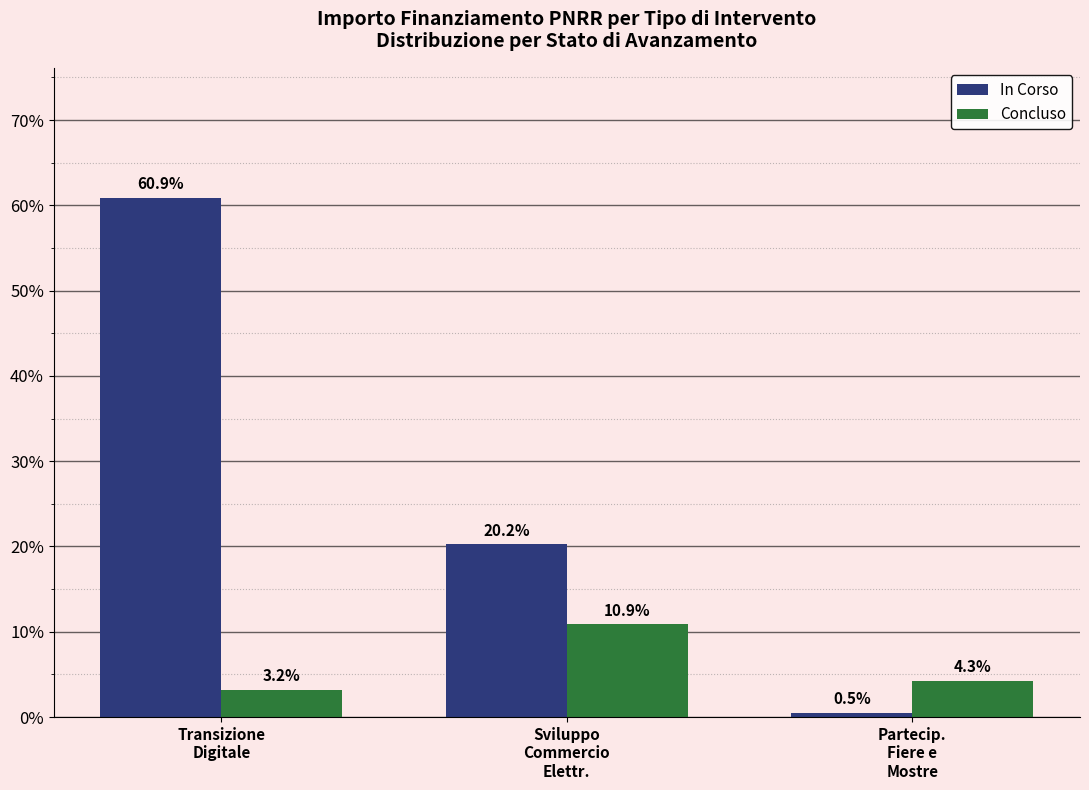

At which category is the sum across all series the highest?

Transizione
Digitale